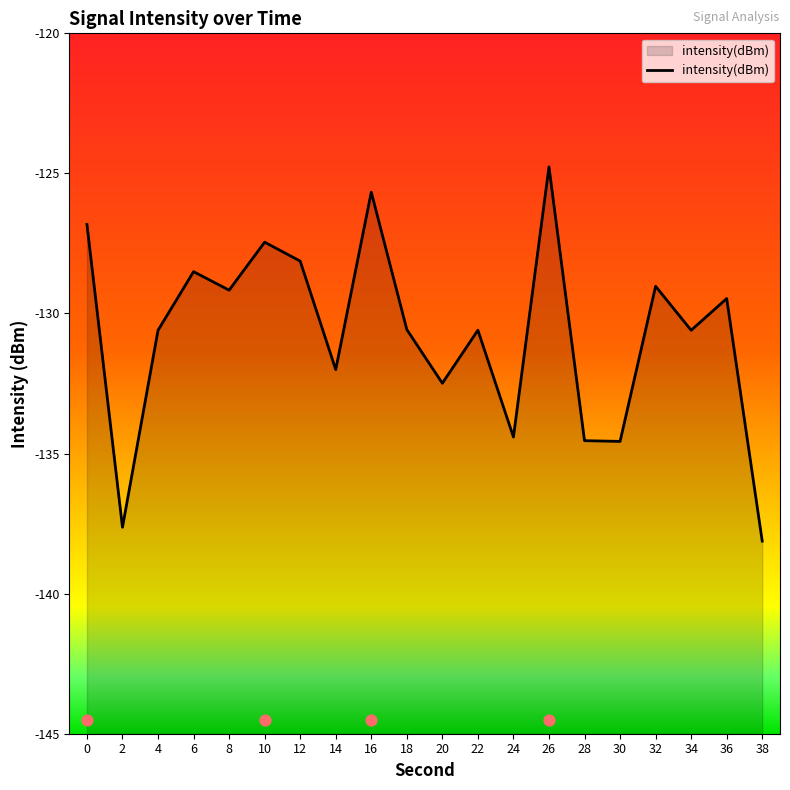

Between 36 and 22, which is larger?

36